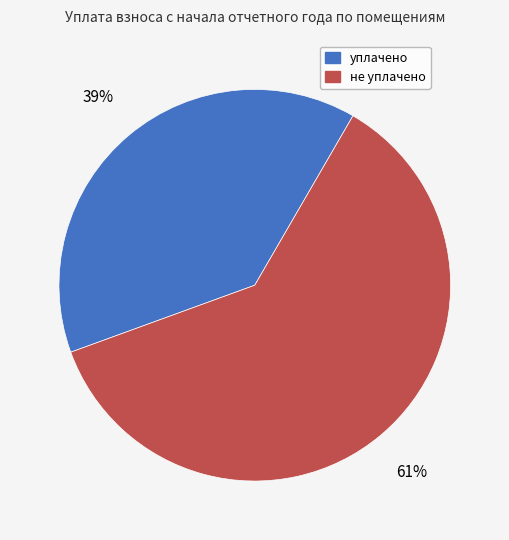

Which slice is the largest?

не уплачено